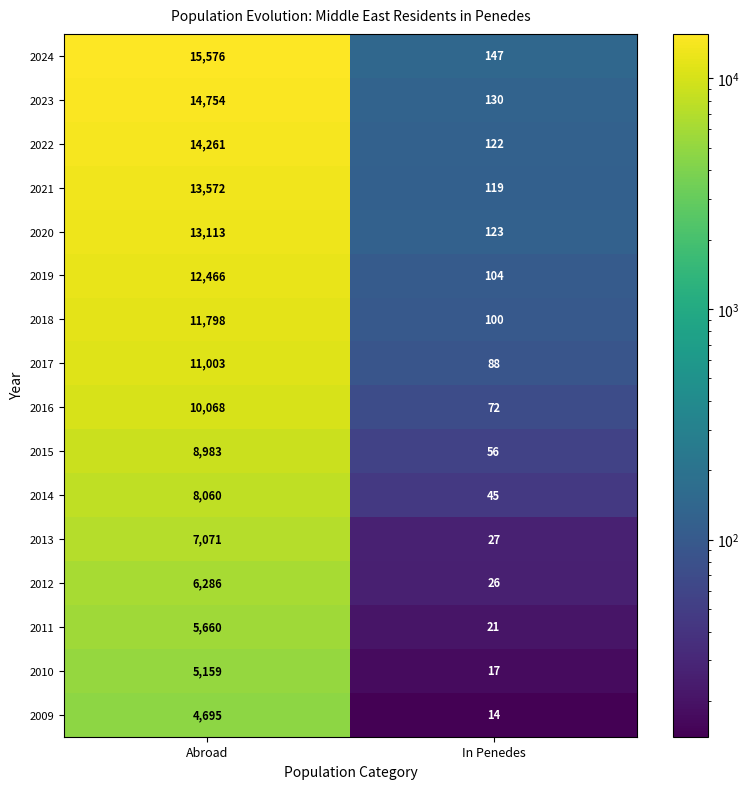

What is the sum of all 2013 values?

7098